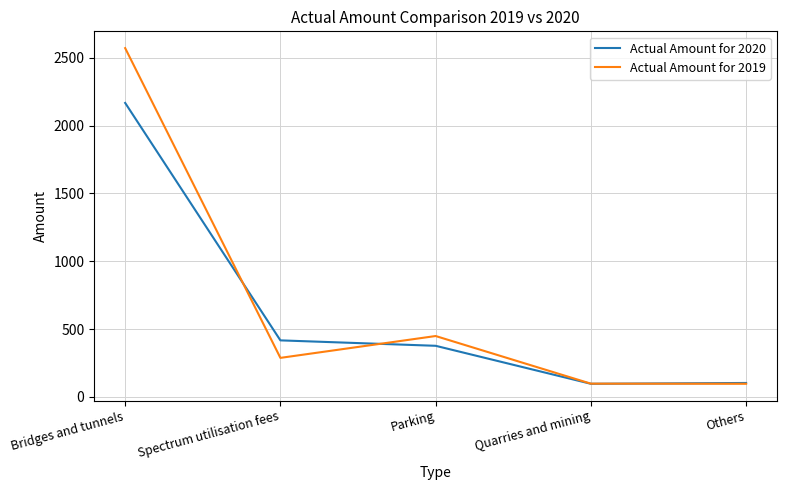

What position from the left is Others?

5